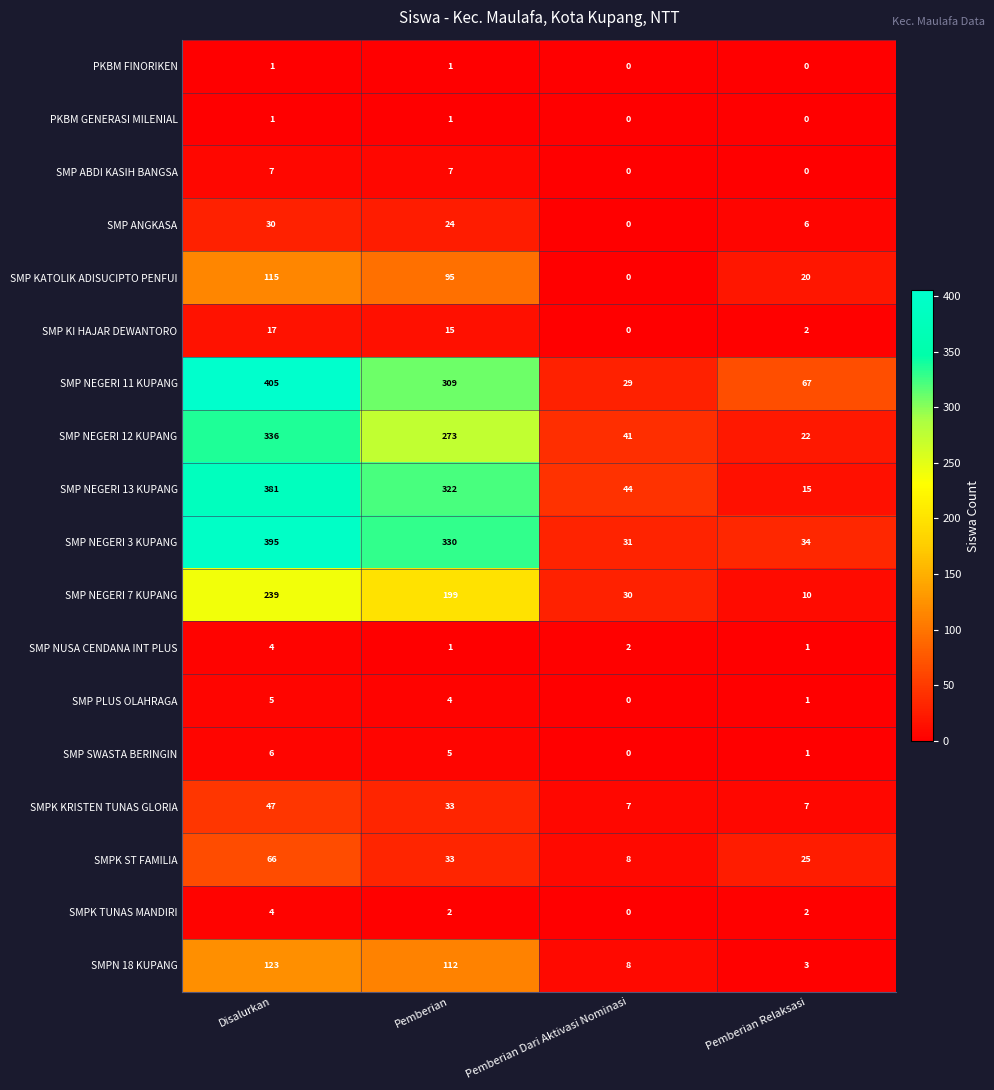

Read the SMPK ST FAMILIA value at Pemberian Dari Aktivasi Nominasi.

8